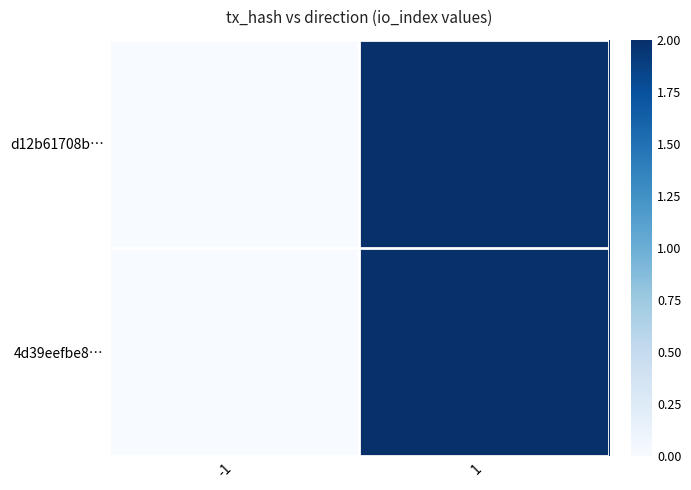

How many series are shown in this chart?

2